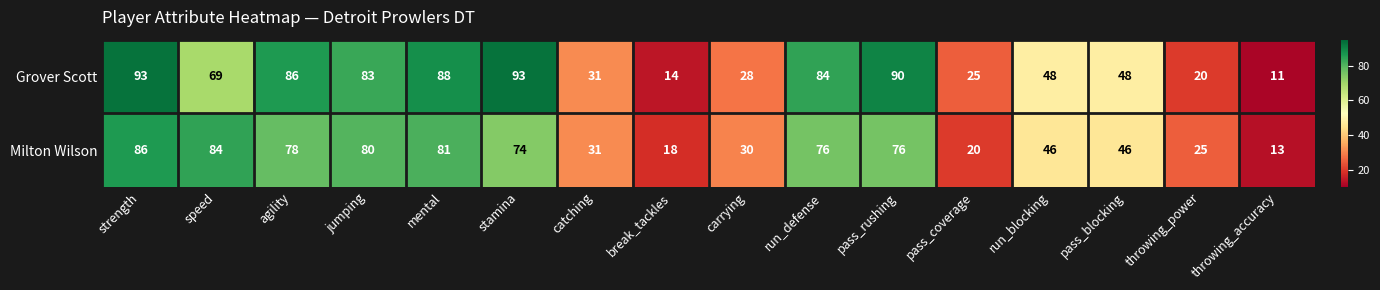

Is it true that Milton Wilson equals 18 at catching?

False